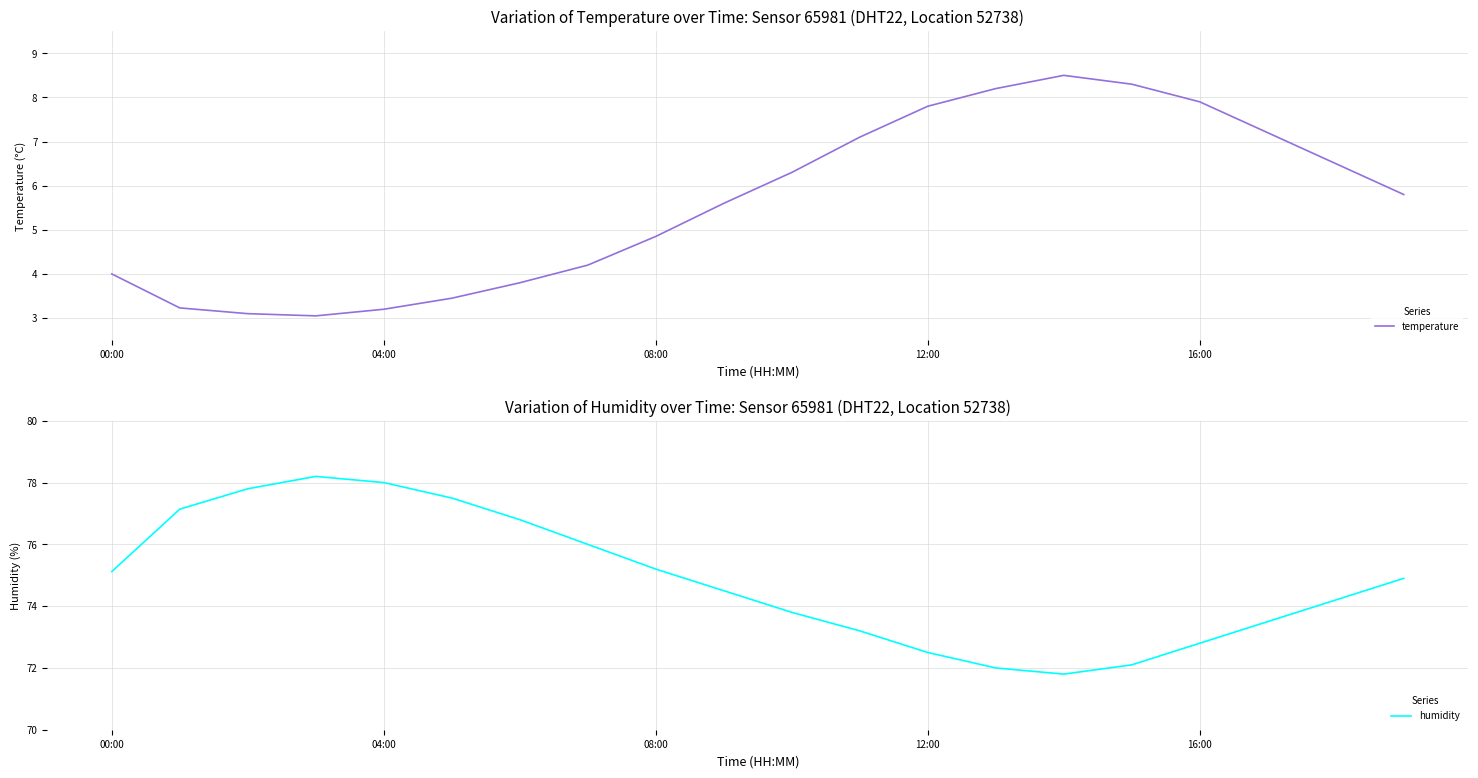

True or false: humidity has more than 0 points higher than both neighbors.

True